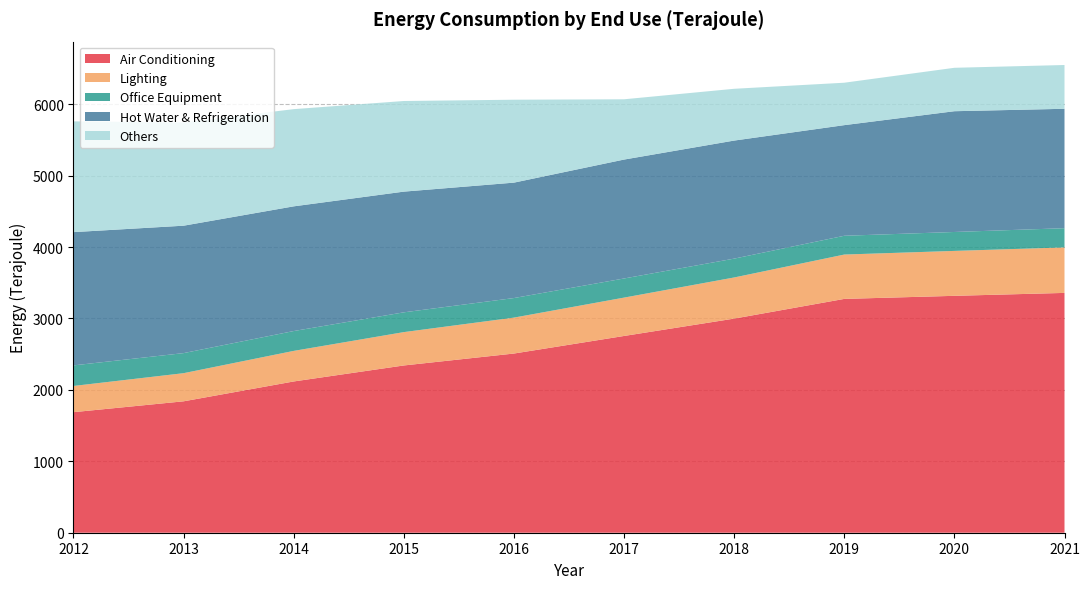

Reading right to left, list all the values displayed in this chart.

Air Conditioning: 3358	3317	3274	2998	2755	2509	2342	2118	1840	1688
Lighting: 637	629	621	576	537	503	467	428	394	367
Office Equipment: 269	265	263	264	268	274	277	278	281	288
Hot Water & Refrigeration: 1672	1691	1549	1653	1665	1616	1690	1746	1784	1866
Others: 613	608	594	725	844	1161	1269	1361	1445	1551